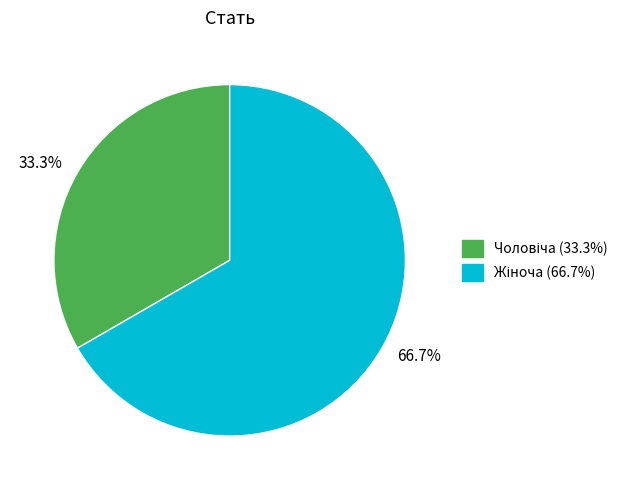

How many slices are in this pie chart?

2